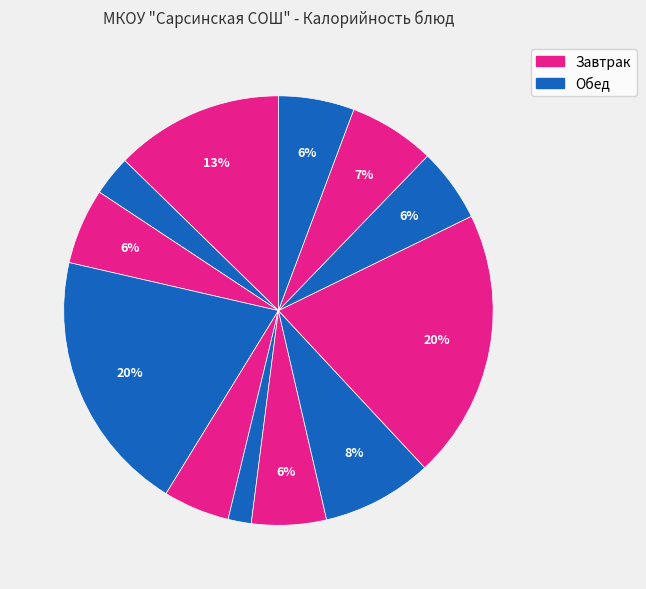

To the nearest percent, what is the difference between the largest and smallest slice percentages?

19%